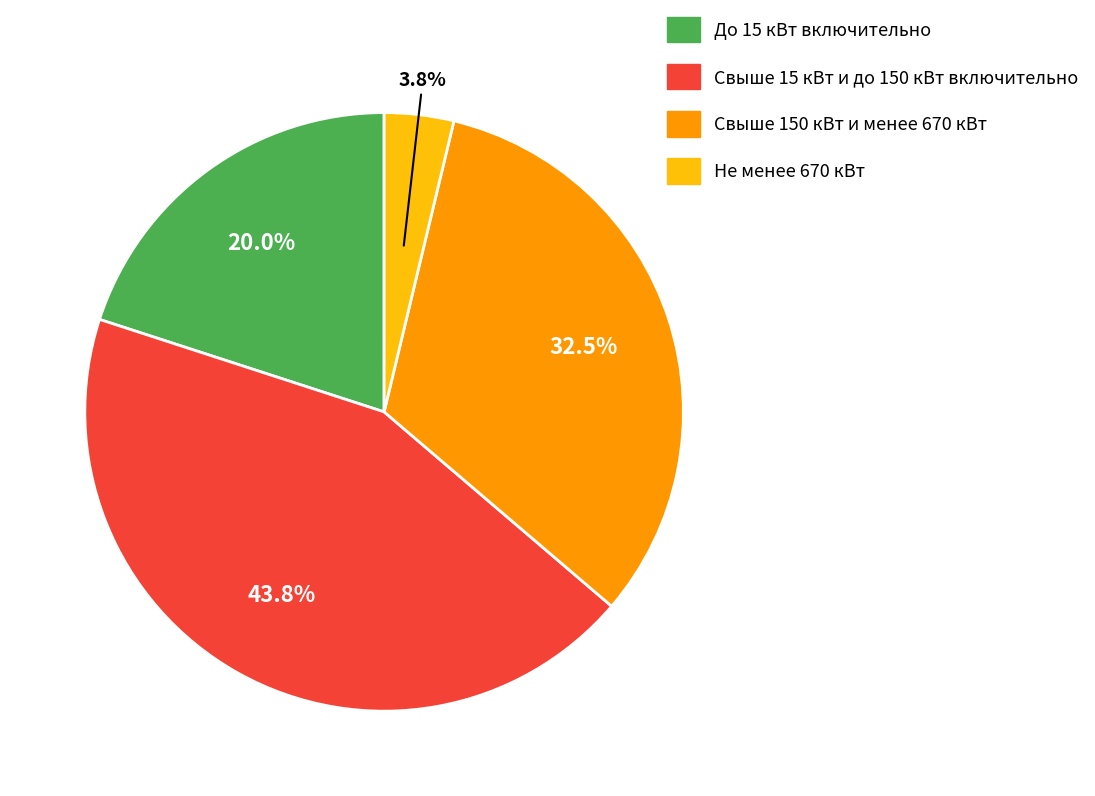

What is the smallest slice in the pie chart?

Не менее 670 кВт